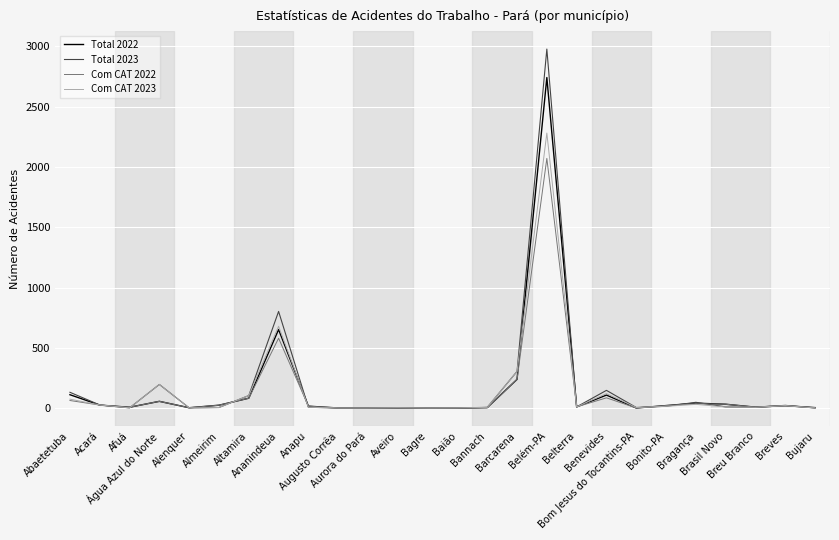

What is the highest value of the Com CAT 2023 series?

2280